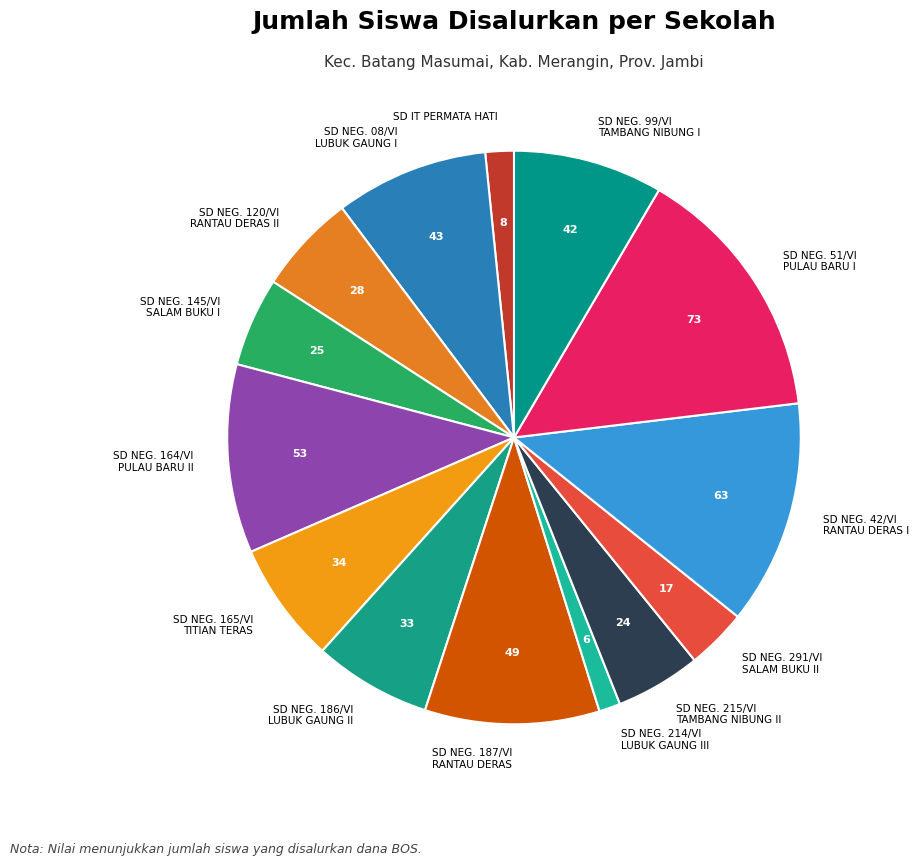

Which category has the biggest portion of the pie?

SD NEG. 51/VI PULAU BARU I